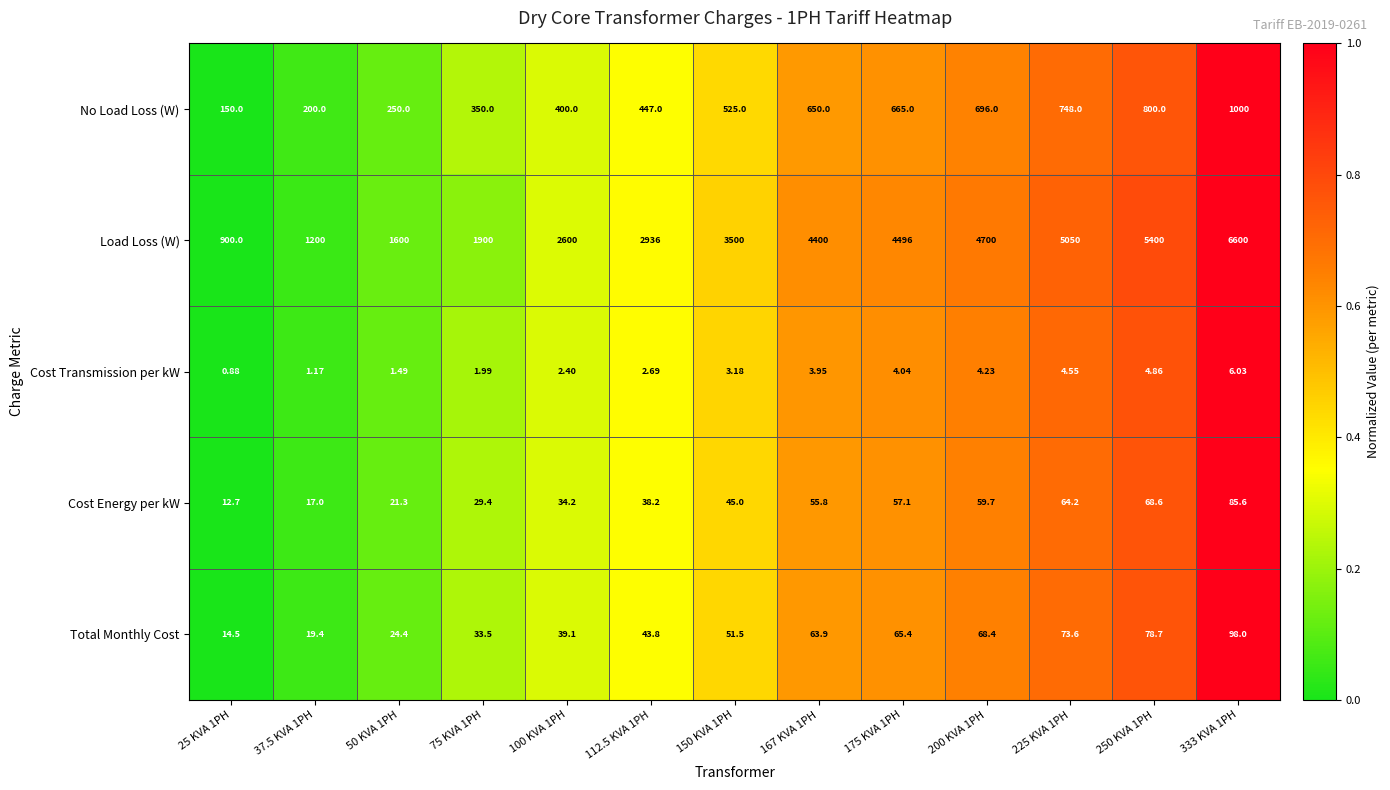

Which series has the largest total across all categories?

Load Loss (W)